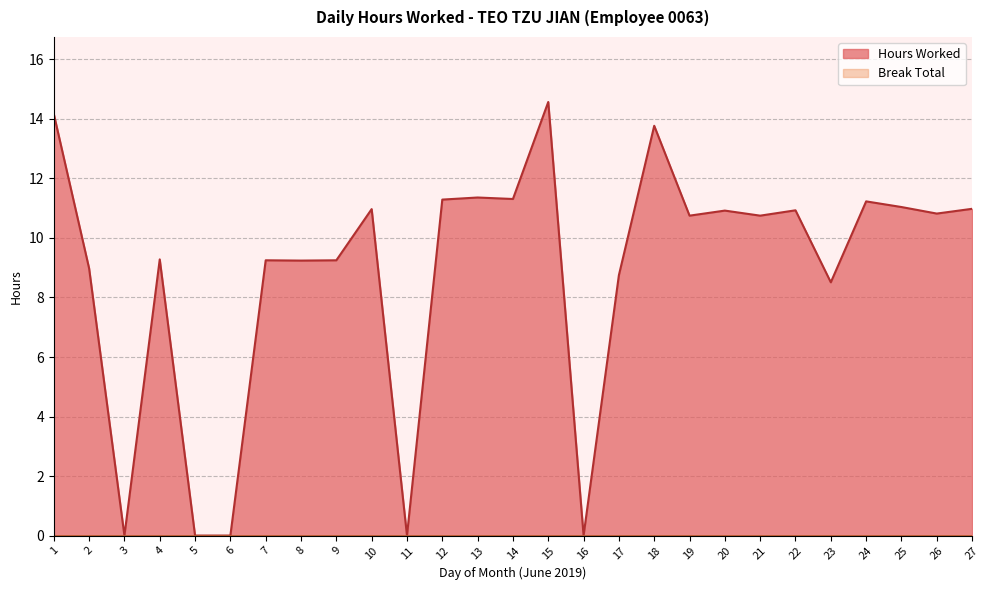

The value at 23 is 8.5. True or false?

True